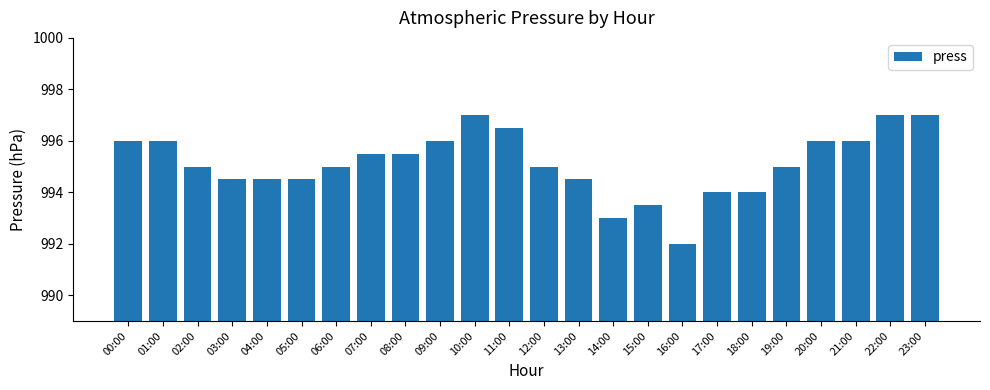

What is the difference between the maximum and minimum values?

5.0